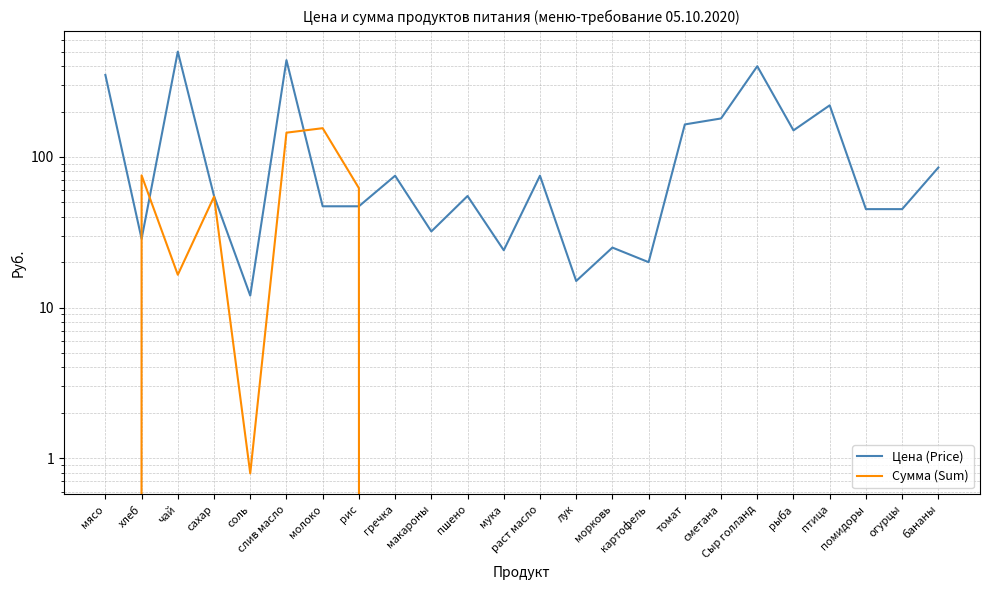

How many data points in Цена (Price) are less than 55?

11